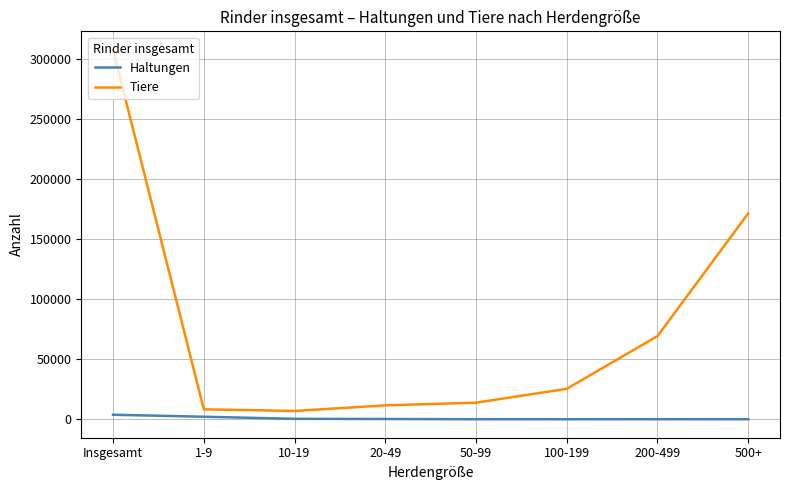

What is the lowest value of the Tiere series?

7100